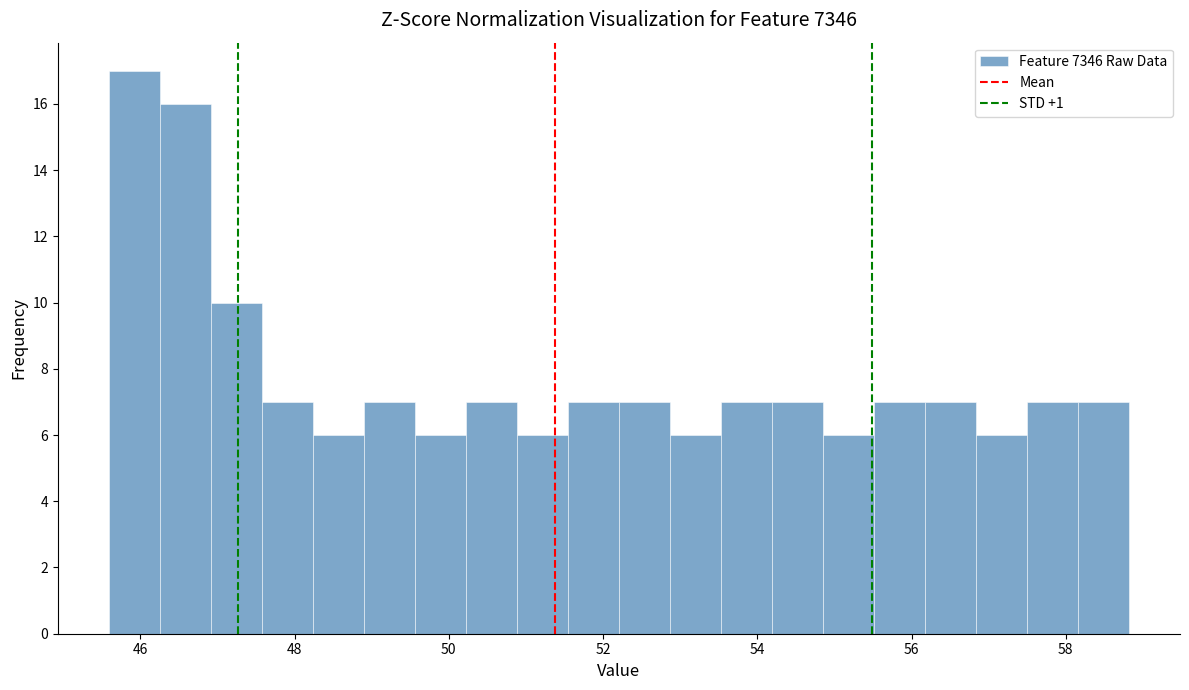

Read against the x-axis, roughly where is the centre of the tallest bar?

46.0